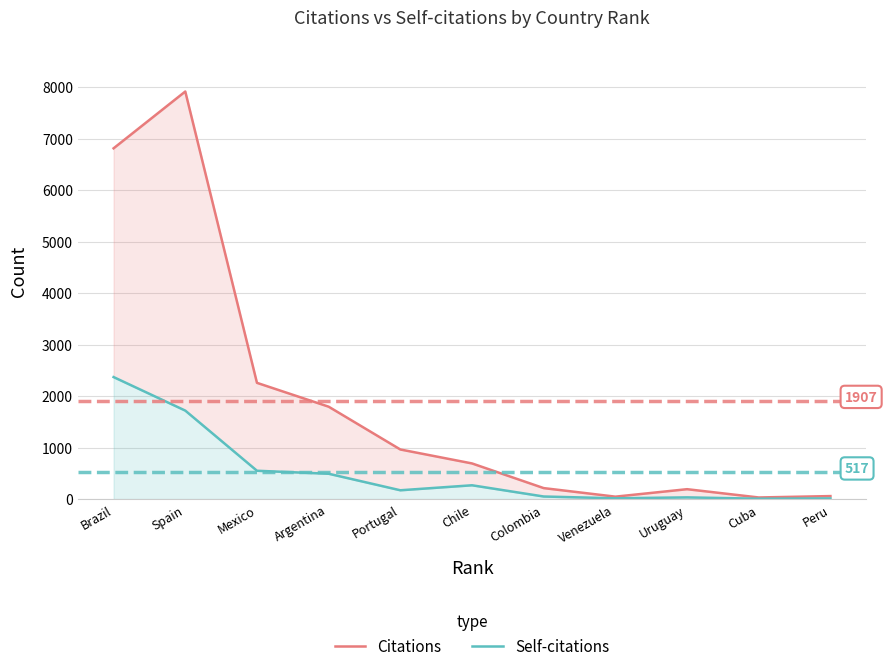

Reading right to left, extract all data points from this chart.

Citations: Peru=58	Cuba=31	Uruguay=192	Venezuela=47	Colombia=213	Chile=692	Portugal=963	Argentina=1794	Mexico=2257	Spain=7914	Brazil=6811
Self-citations: Peru=13	Cuba=7	Uruguay=33	Venezuela=15	Colombia=50	Chile=268	Portugal=171	Argentina=492	Mexico=550	Spain=1718	Brazil=2369